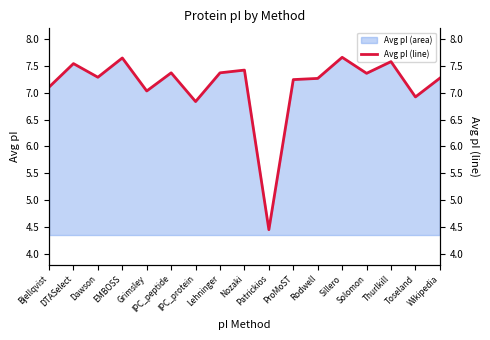

Count the number of values greater than 7.

14